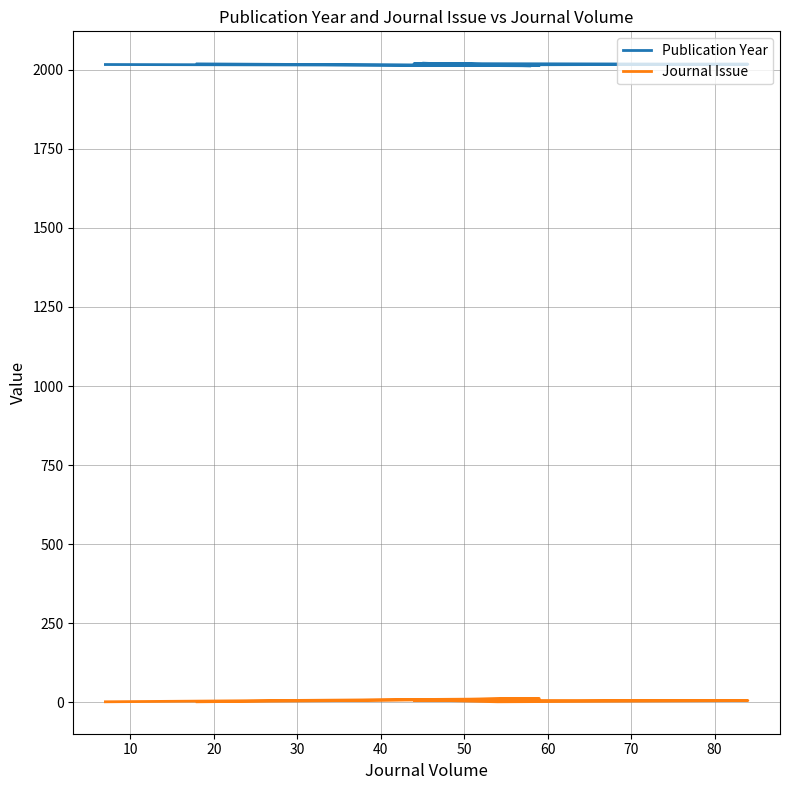

How many values in the Journal Issue series exceed 5?

3